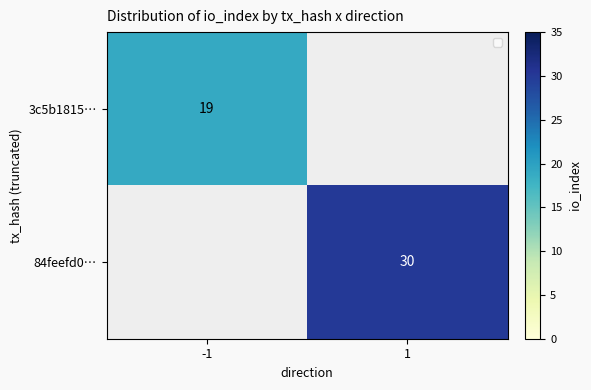

Is the value of 84feefd0… at 1 greater than the value of 3c5b1815… at -1?

Yes